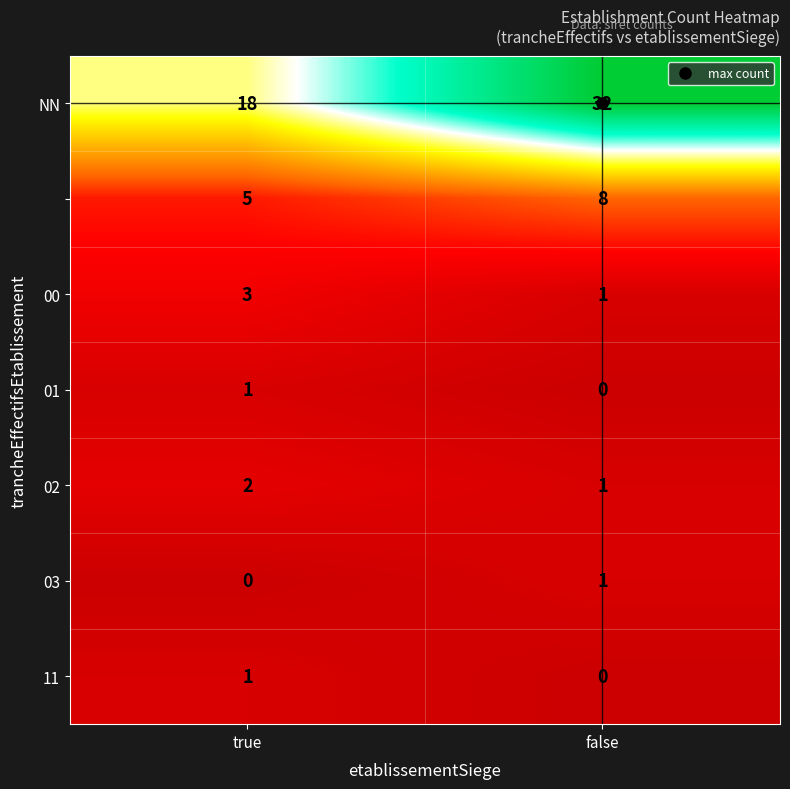

Which category has the highest value across all series?

false